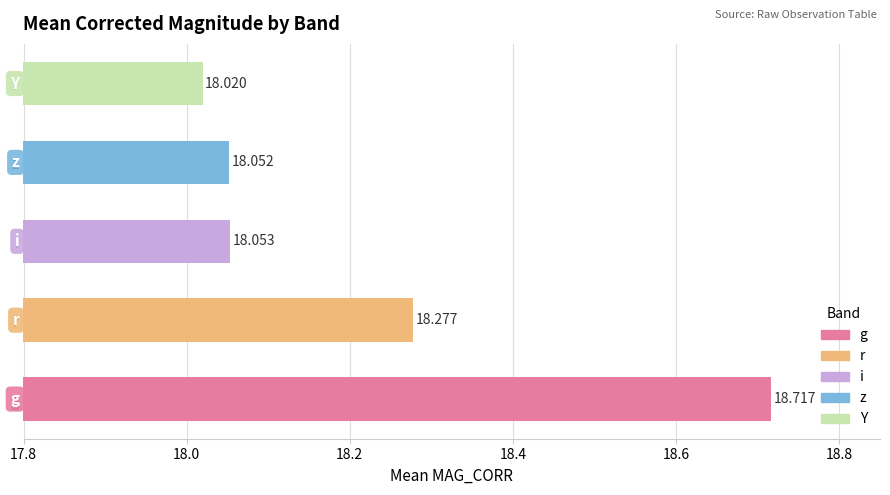

Between g and Y, which is larger?

g